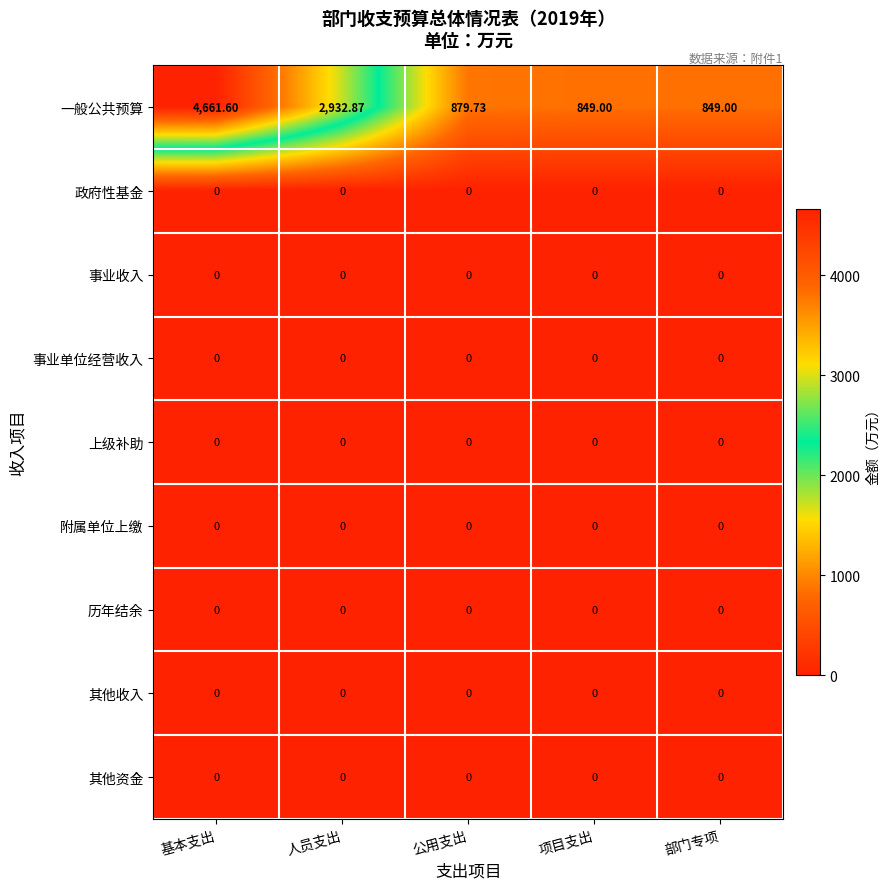

Which series has the widest spread of values?

一般公共预算